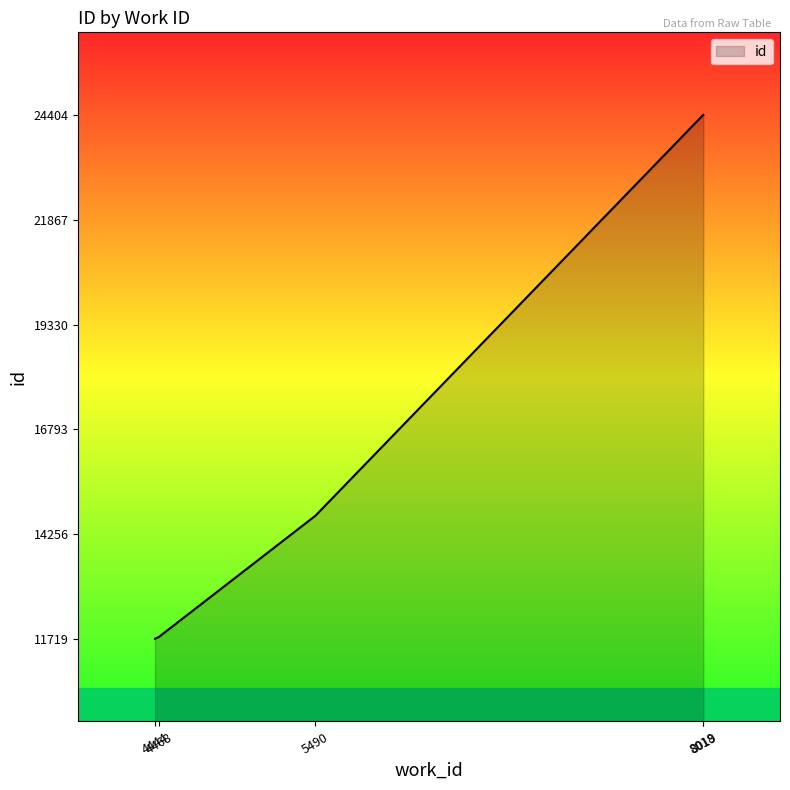

Reading left to right, transcribe all the data shown in this chart.

4444=11719	4444=11720	4444=11721	4444=11722	4444=11724	4468=11761	5490=14700	8018=24403	8019=24404